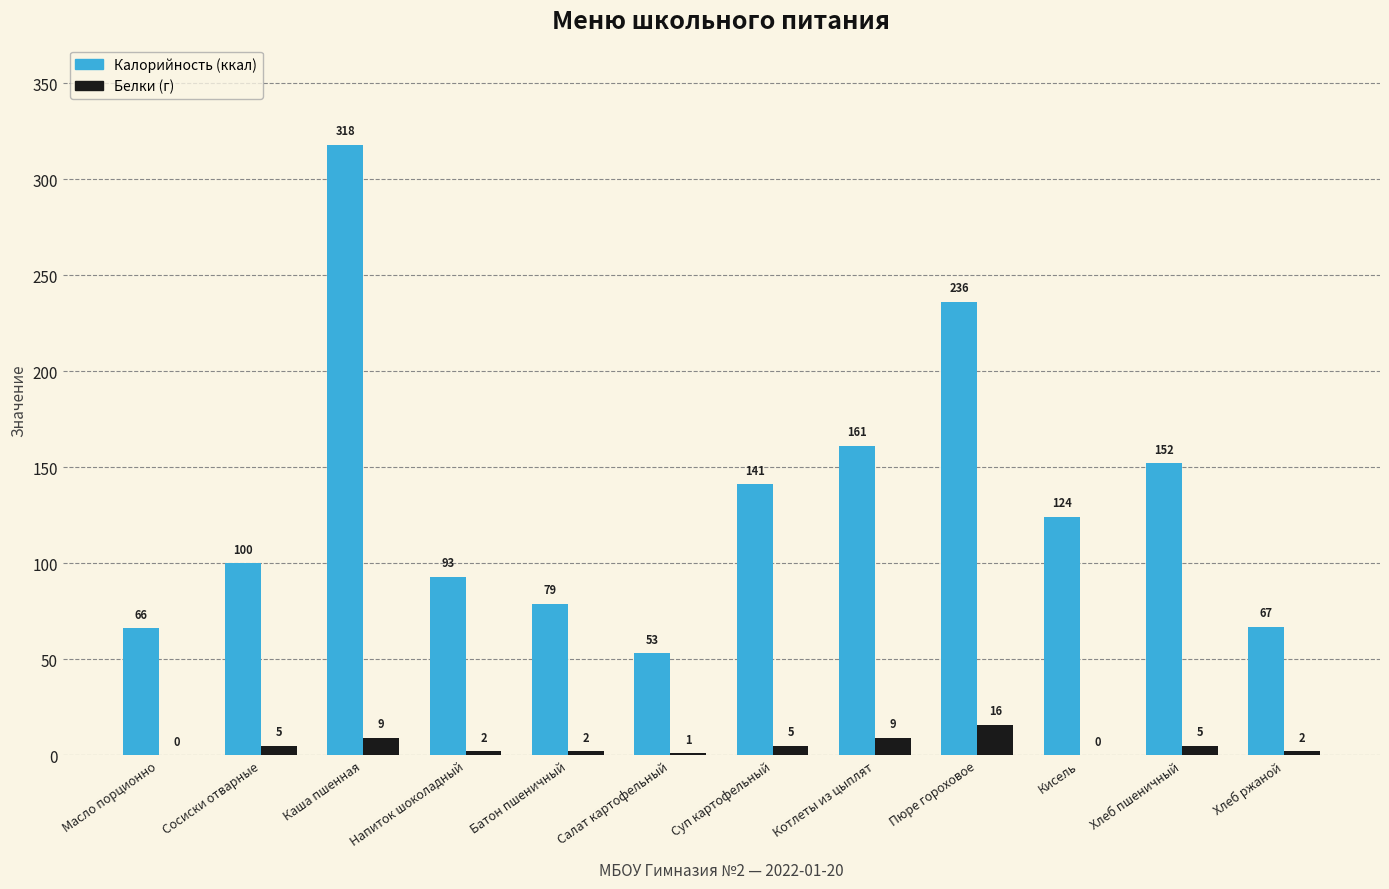

At which category is the sum across all series the highest?

Каша пшенная